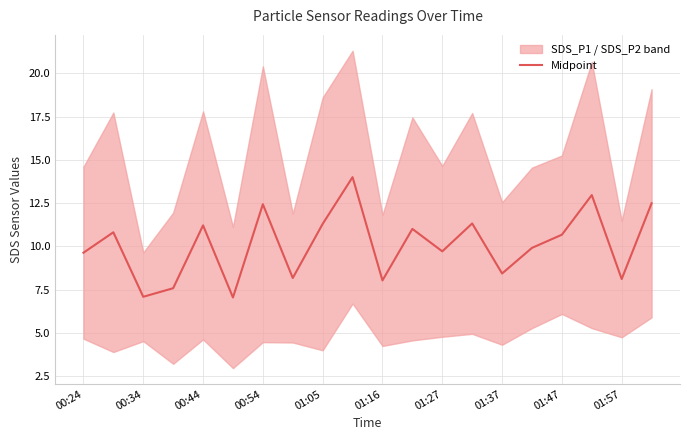

What is the lowest value of the Midpoint series?

7.1